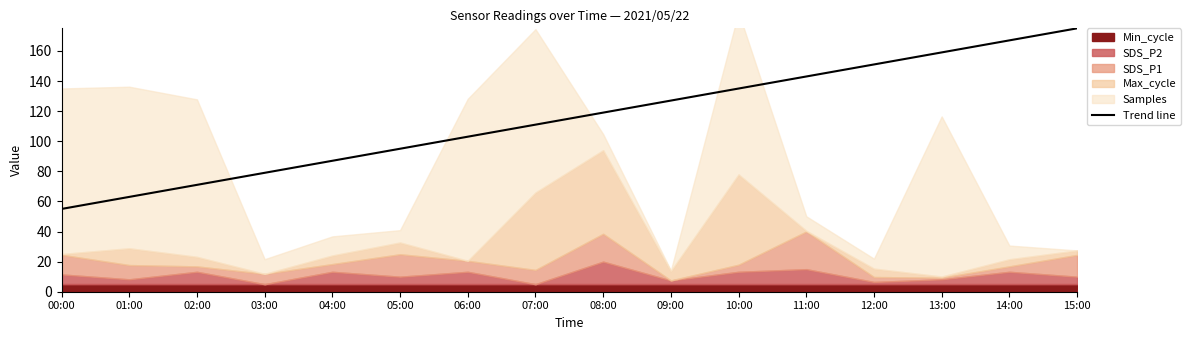

Where does the data first go above 119?

09:00